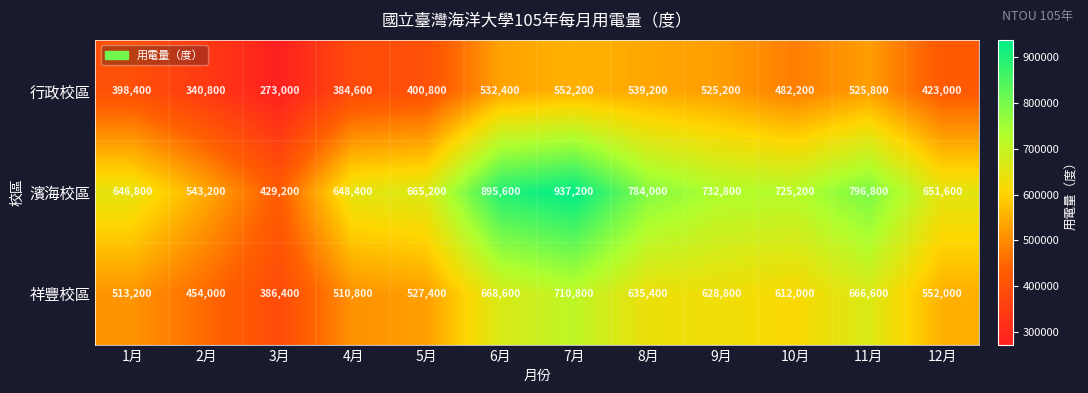

The 行政校區 series shows 658776 at 10月. True or false?

False